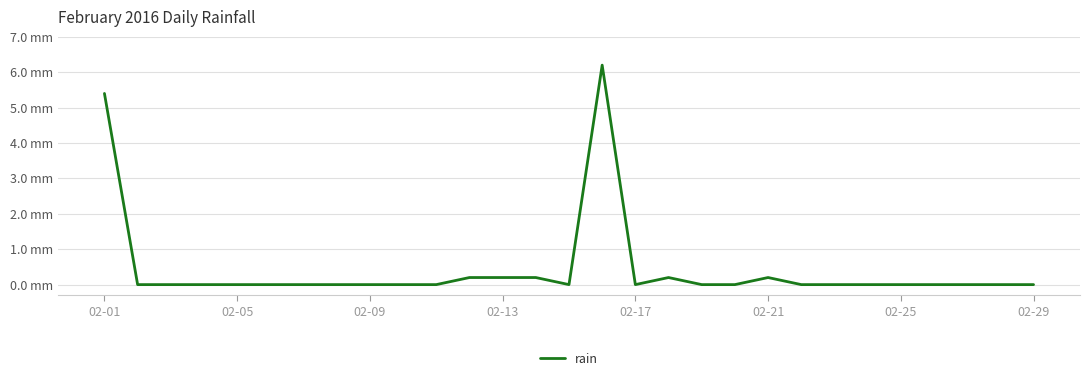

Is this an area chart (filled region under the line)?

No